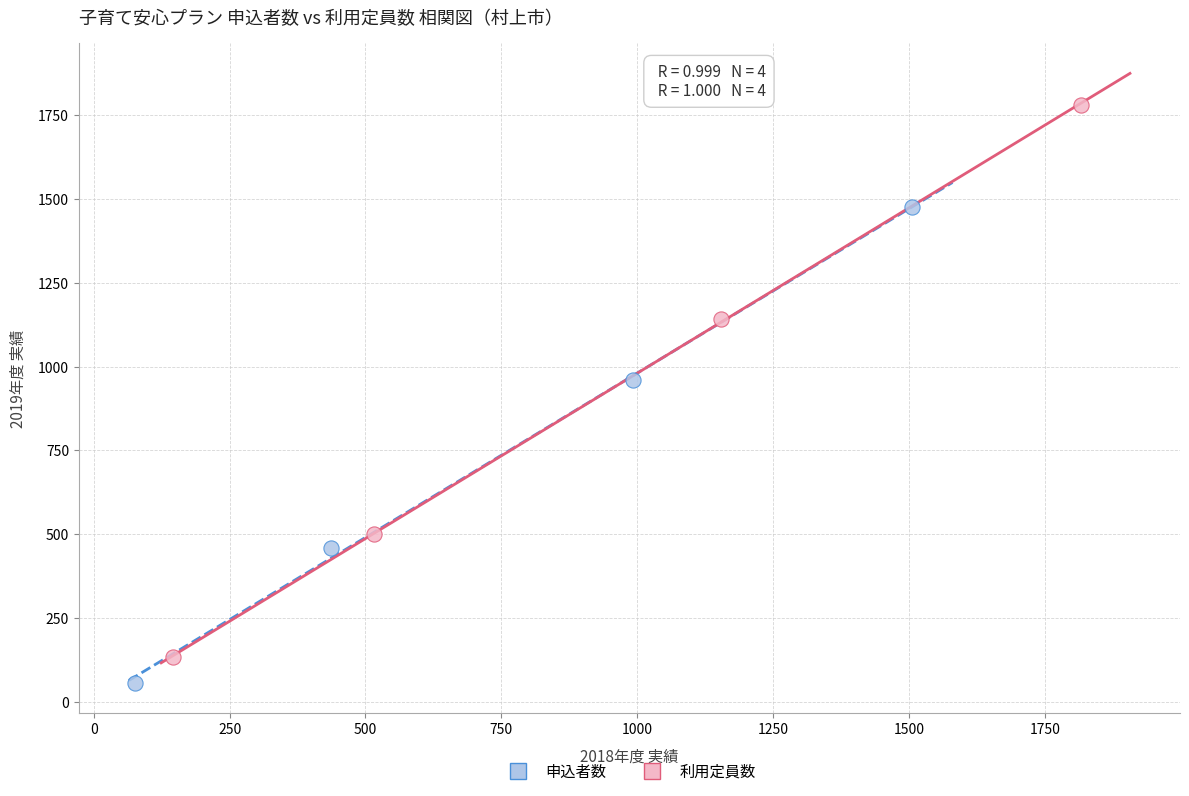

Which series reaches the minimum Y coordinate?

申込者数